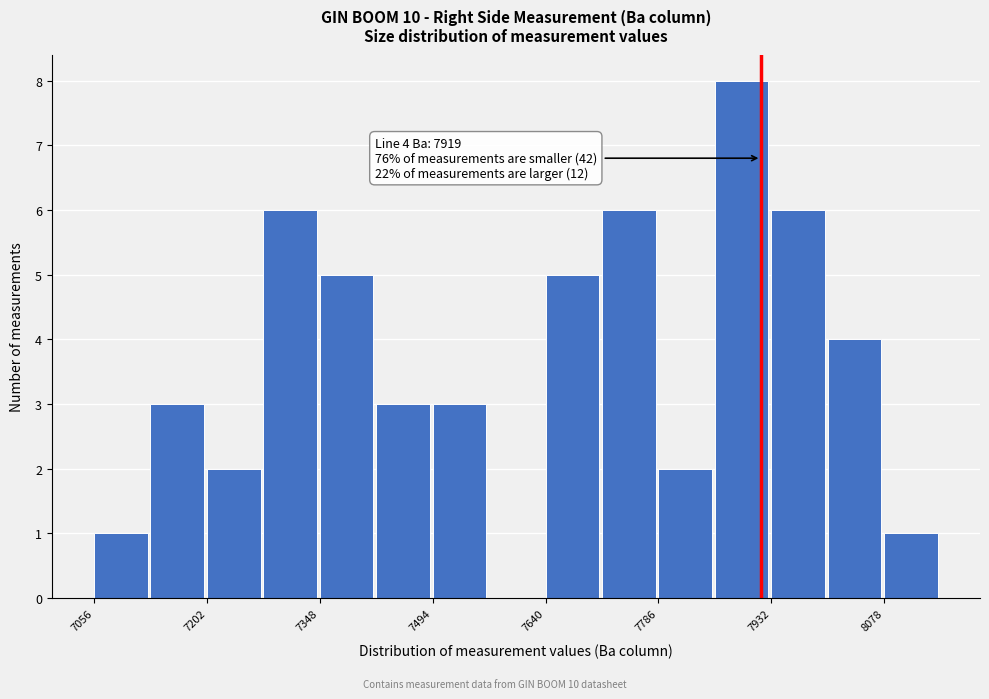

Around what value on the x-axis is the tallest bar? Give the approximate position of its centre, as read against the axis.

7900